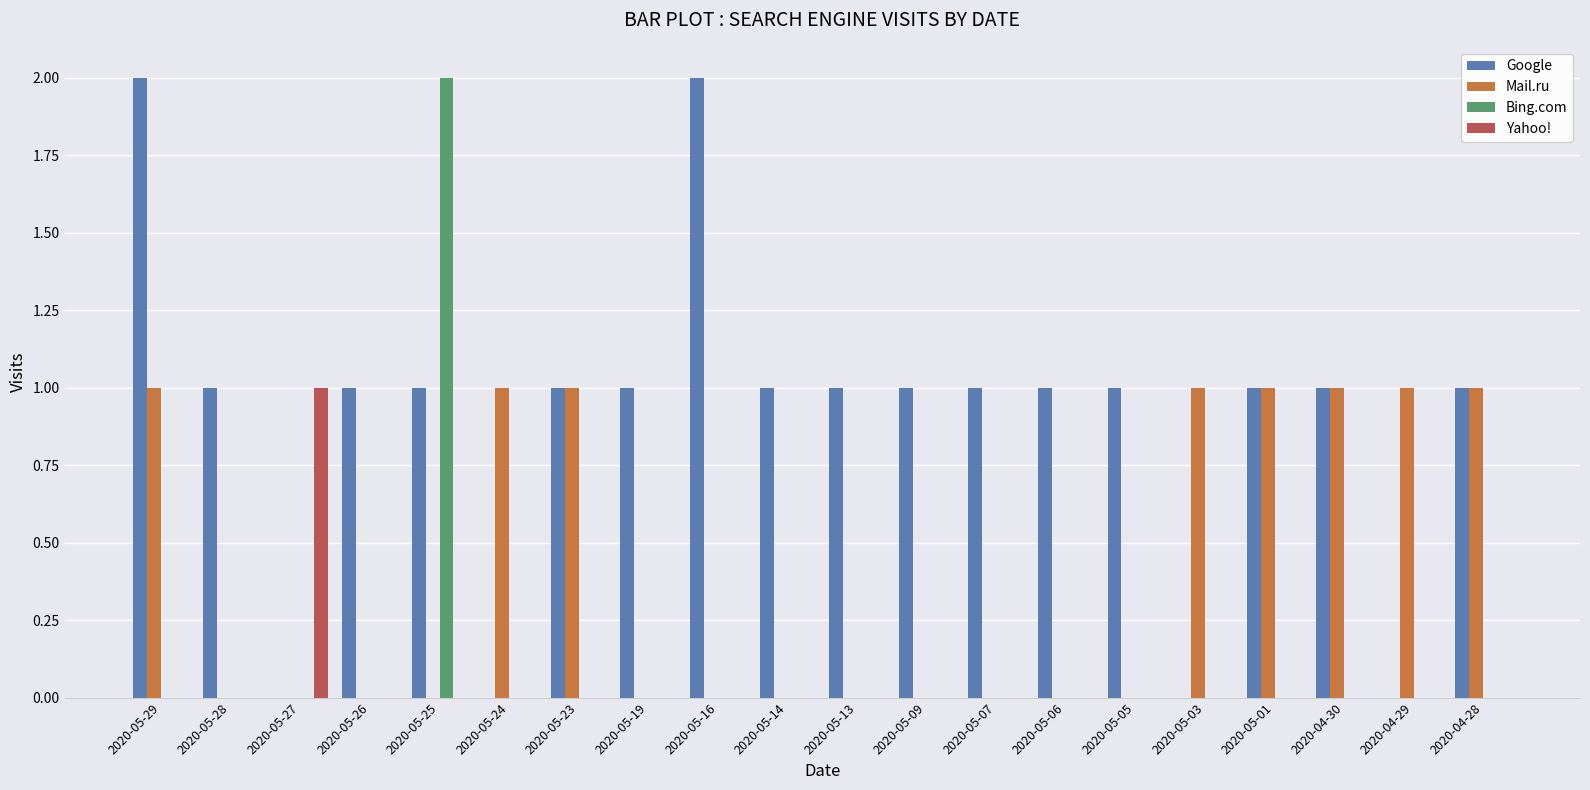

What is the highest value of the Mail.ru series?

1